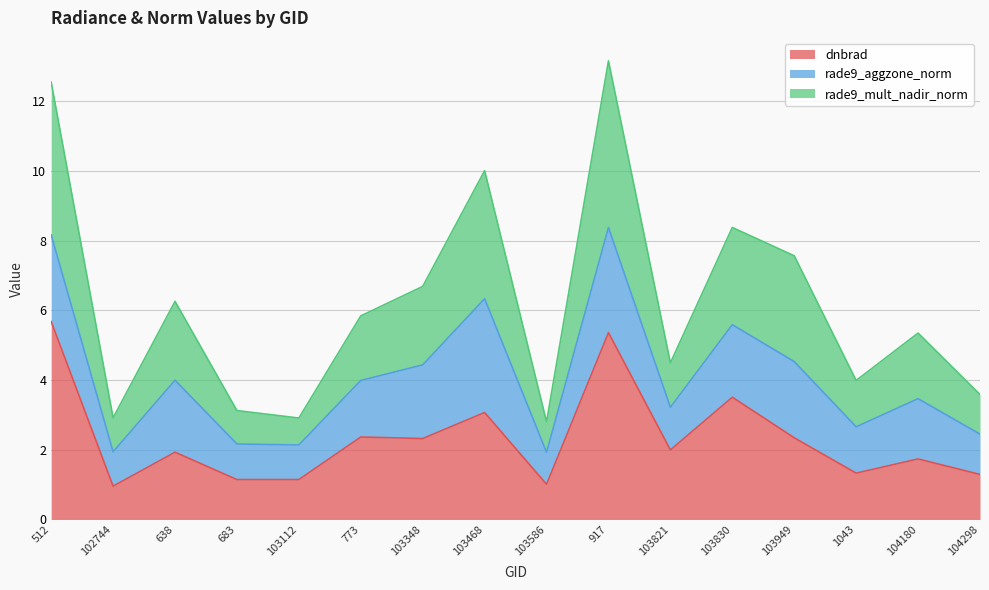

What is the total value across all series at 104180?

5.4